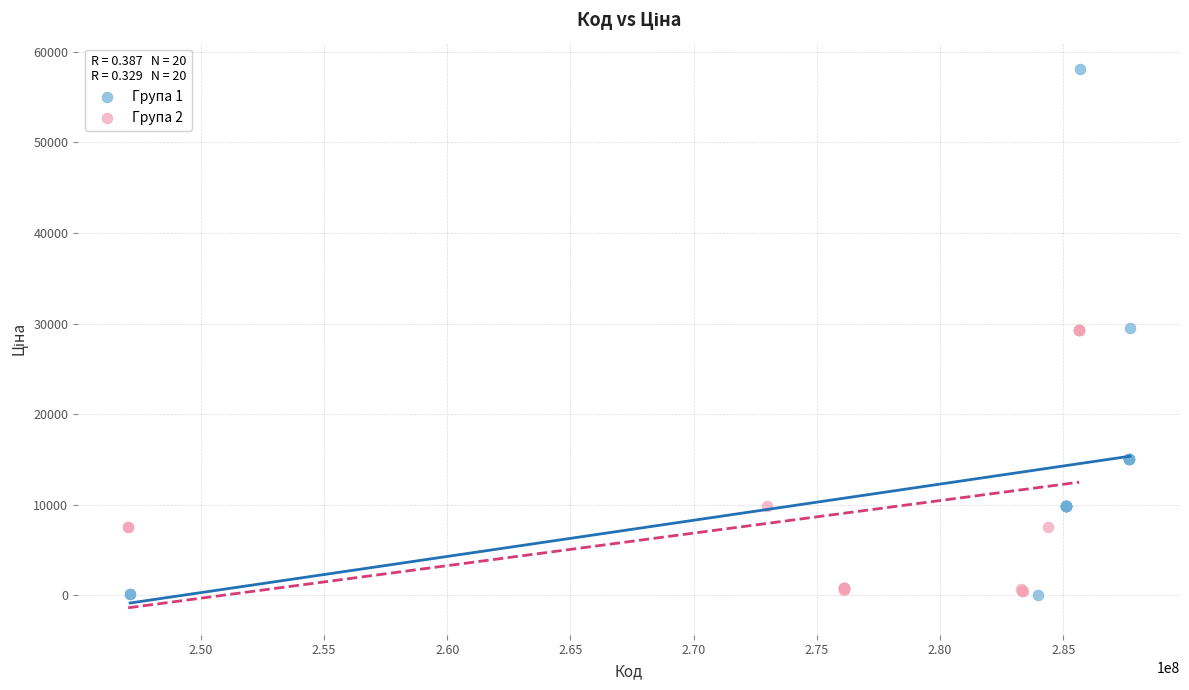

Which series reaches the maximum Y coordinate?

Група 1